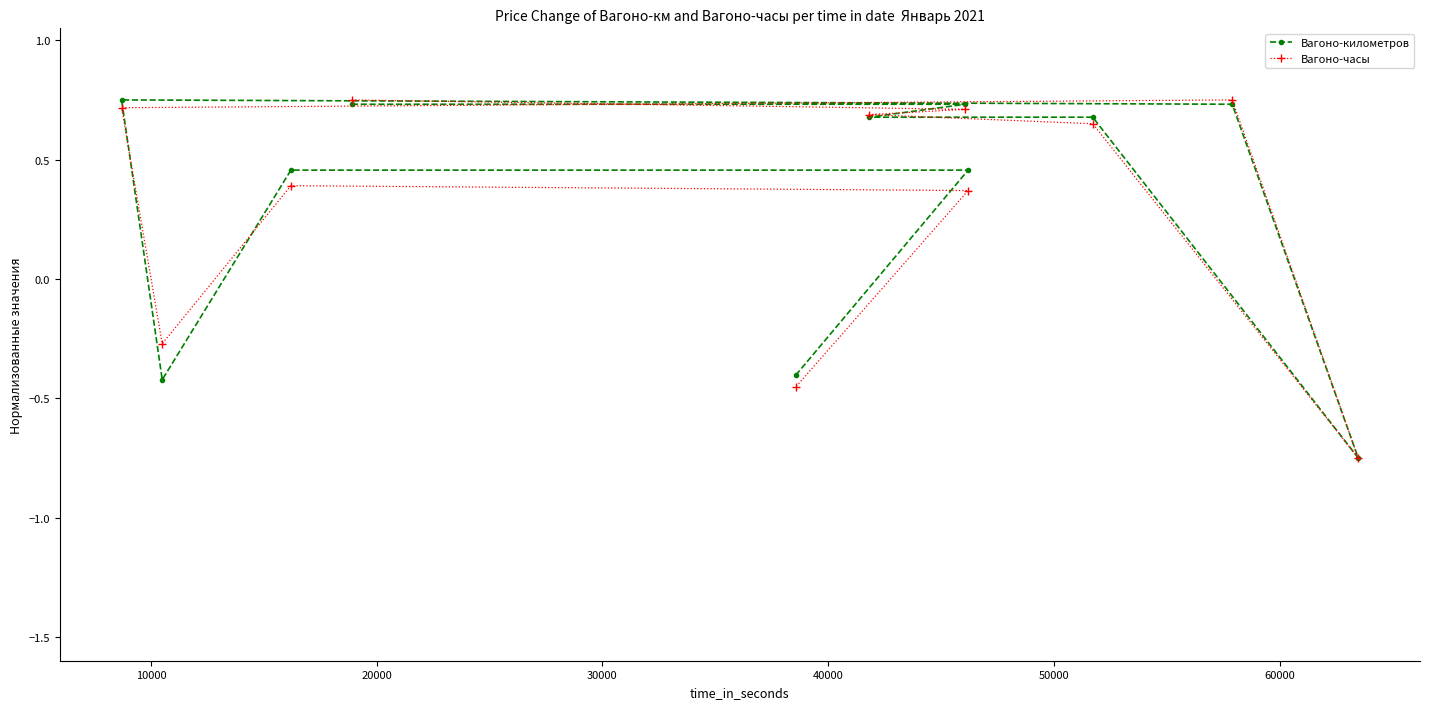

In Вагоно-километров, how many points are lower than both neighbors (excluding endpoints)?

2